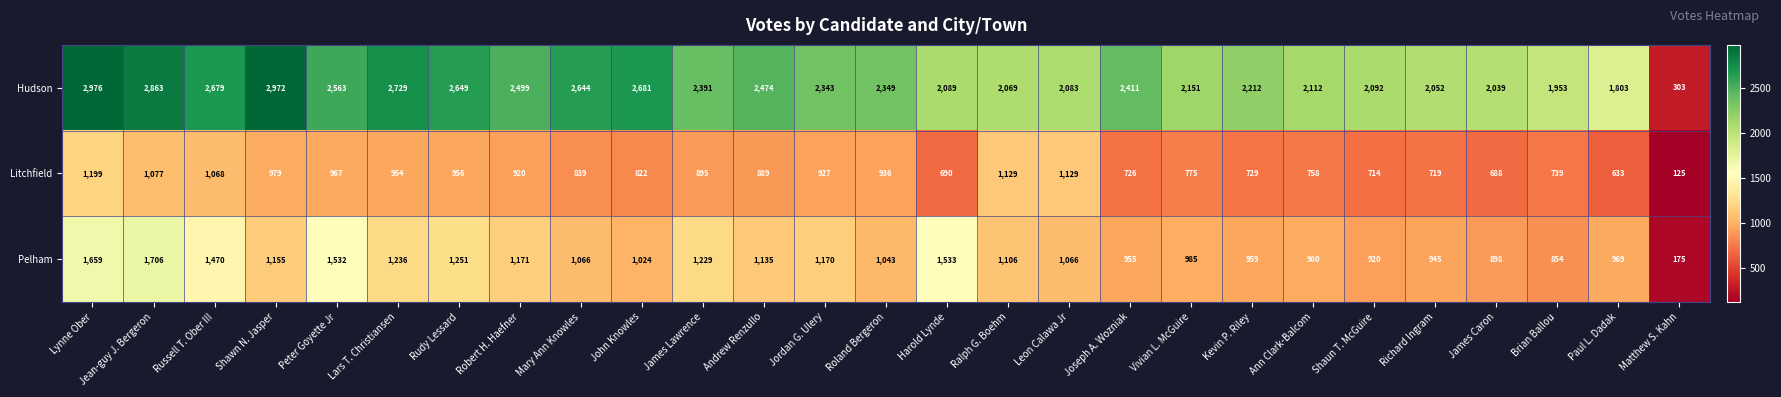

Is it true that Hudson equals 2083 at Leon Calawa Jr?

True